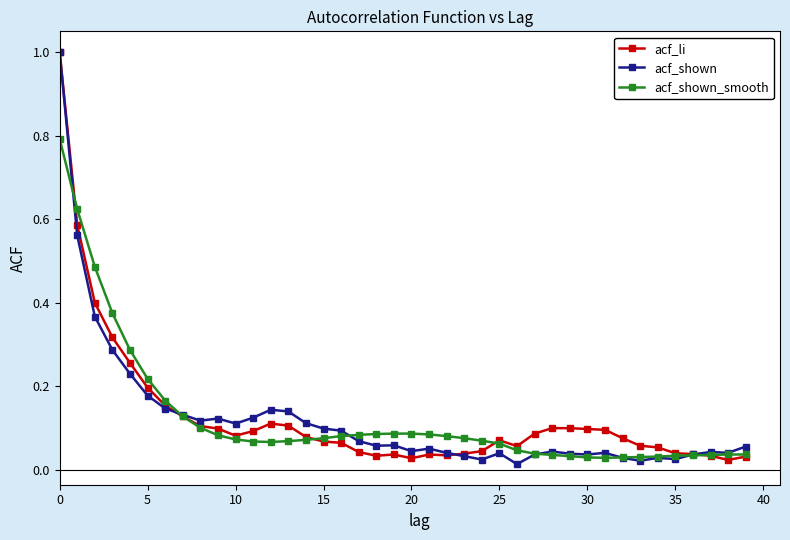

What is the maximum value shown in the chart?

1.0